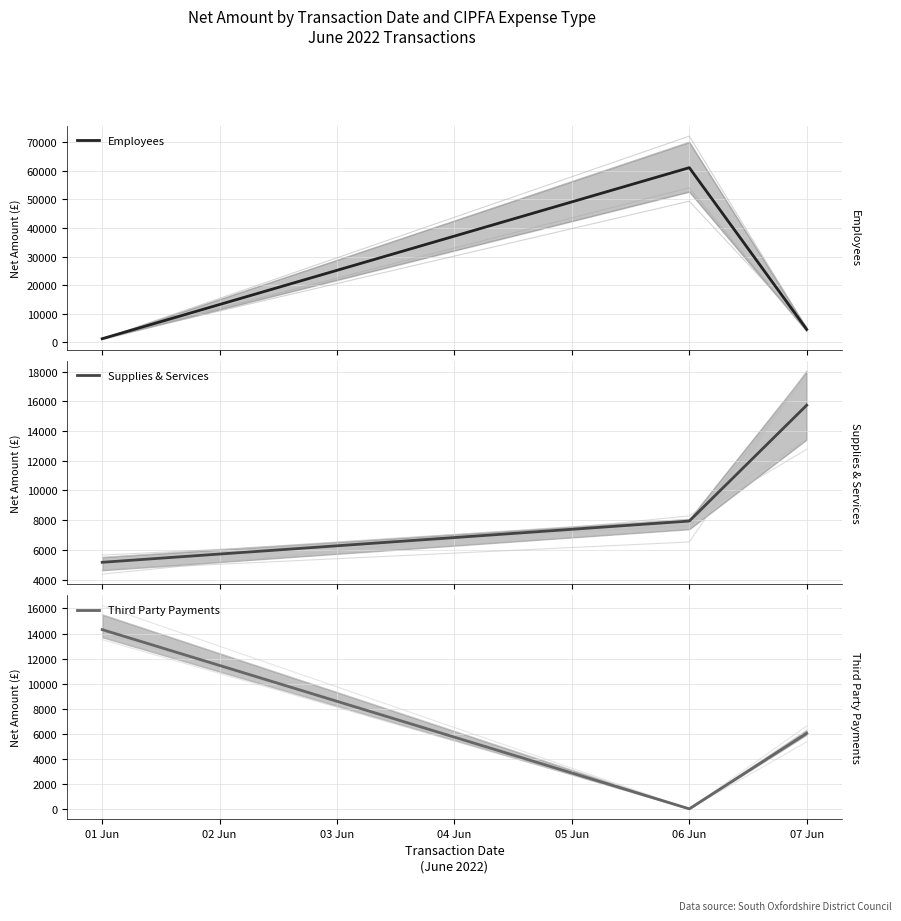

What is the maximum value for Employees?

61030.1